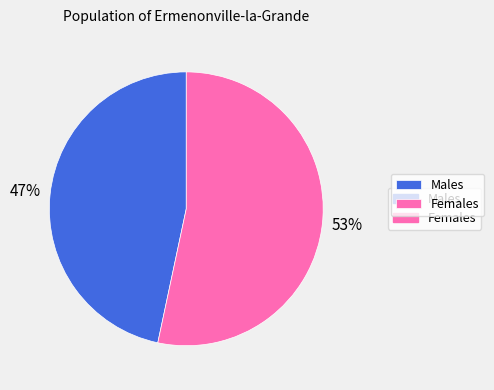

Is there a majority slice in this chart?

Yes